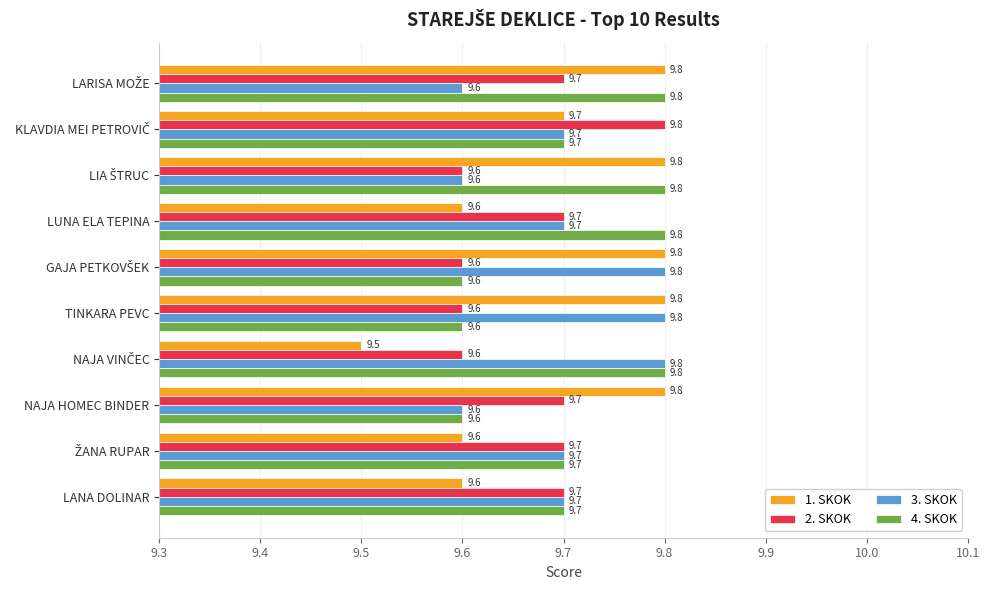

Which series has the largest range (max minus min)?

1. SKOK